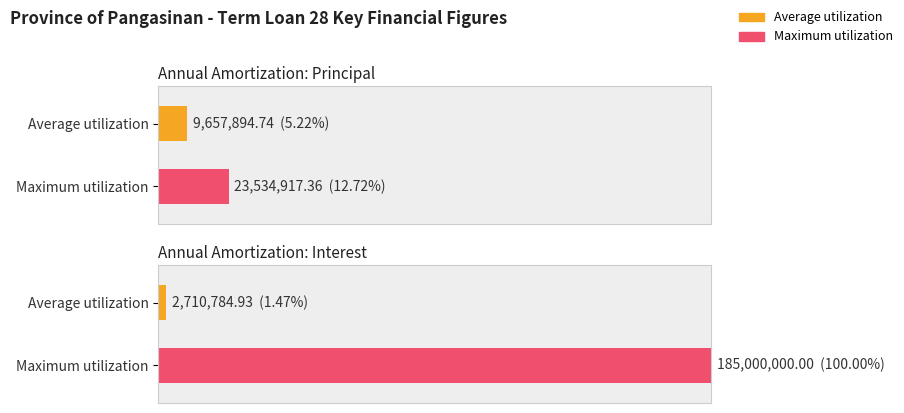

Reading right to left, what are all the values shown in this chart?

Average utilization: Annual Amortization: Interest=2710784.9	Annual Amortization: Principal=9657894.7
Maximum utilization: Annual Amortization: Interest=185000000.0	Annual Amortization: Principal=23534917.4